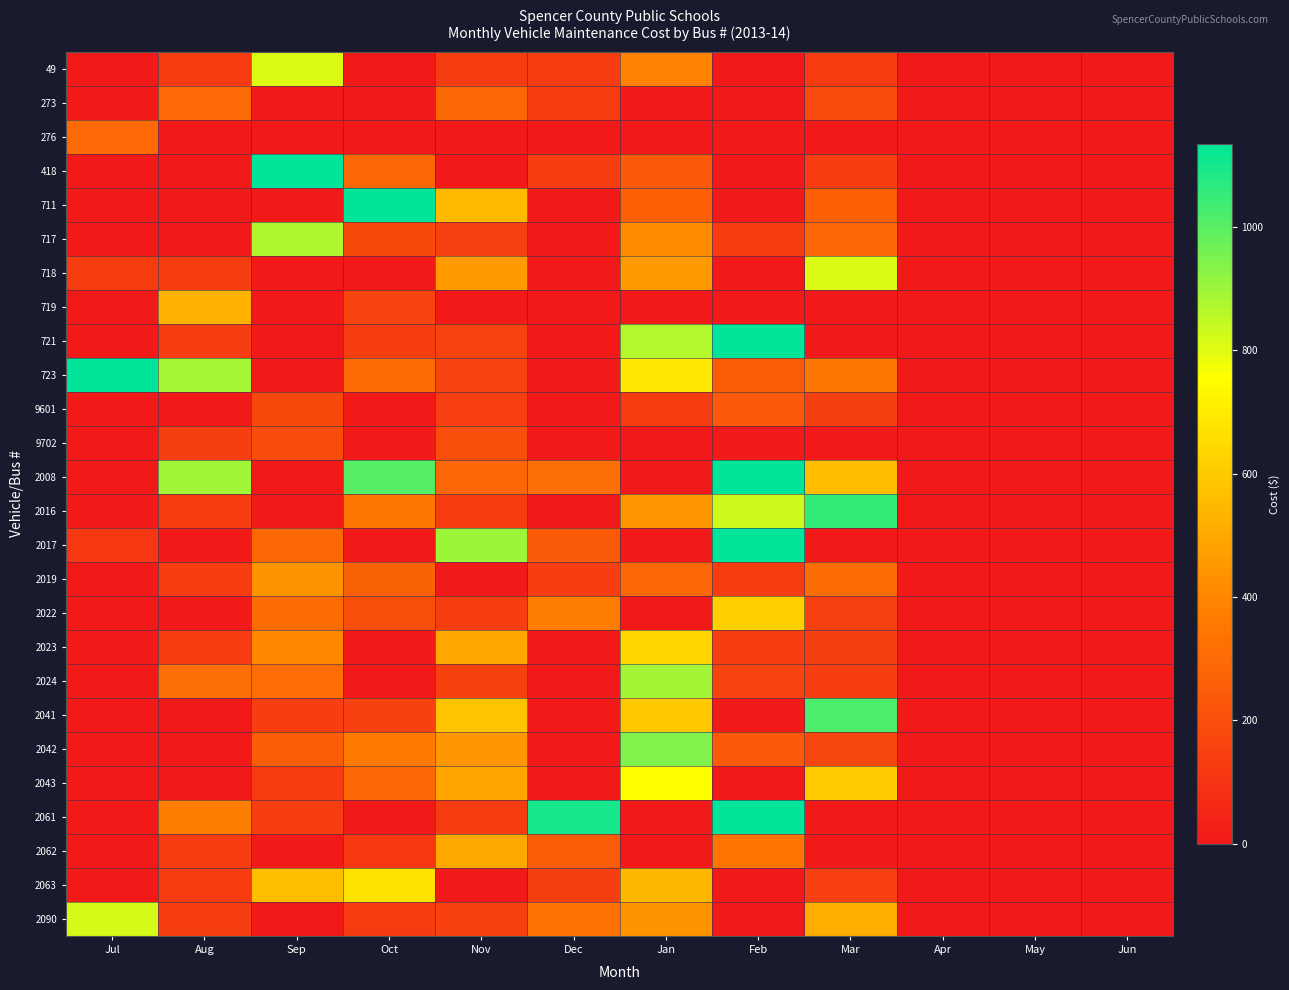

At Feb, list the series in order from smallest to largest.

49, 273, 276, 418, 711, 718, 719, 9702, 2041, 2043, 2063, 2090, 717, 2019, 2023, 2024, 9601, 2042, 723, 2062, 2022, 2016, 2061, 2008, 2017, 721